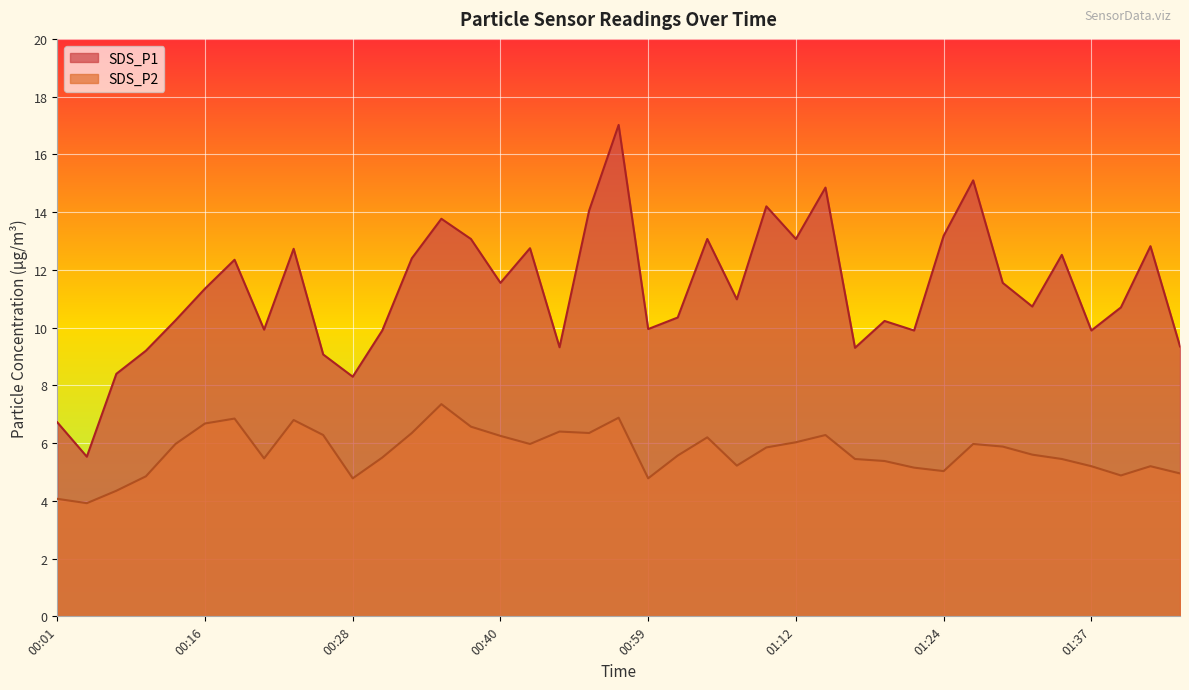

Which category has the lowest value in the SDS_P2 series?

00:06